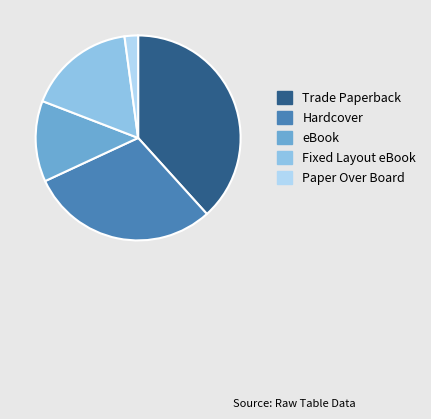

Is Trade Paperback the majority of the pie?

No